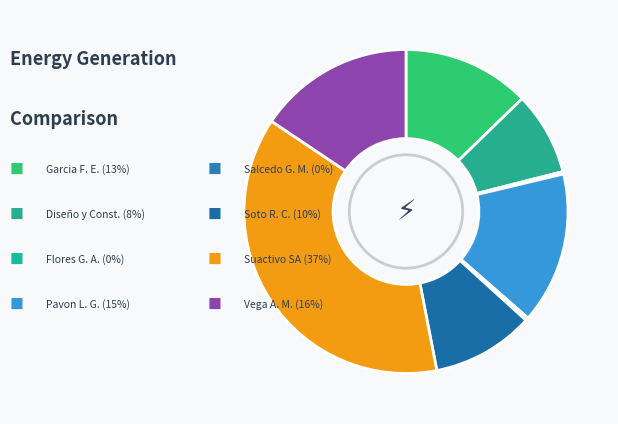

How many segments does this pie chart have?

8